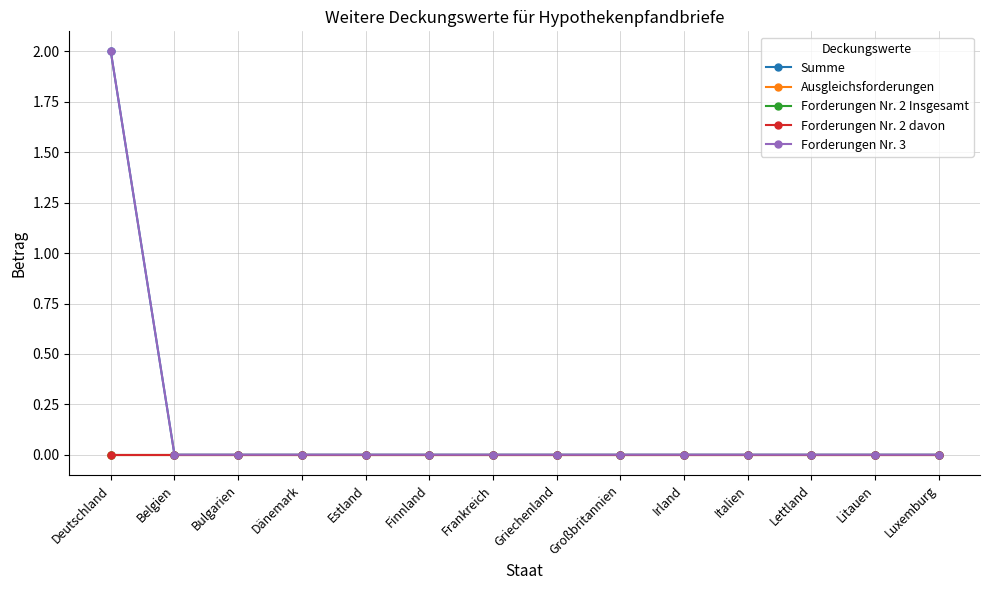

Which category has the lowest value across all series?

Belgien